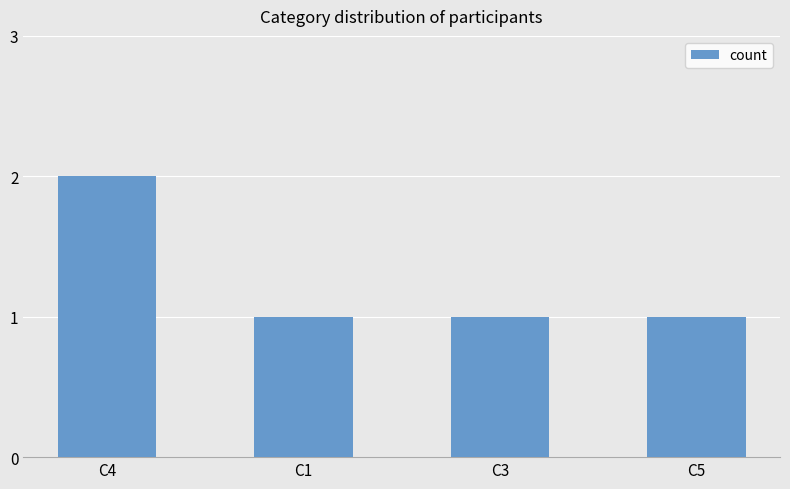

What is the ratio of the value at C5 to the value at C4?

0.5